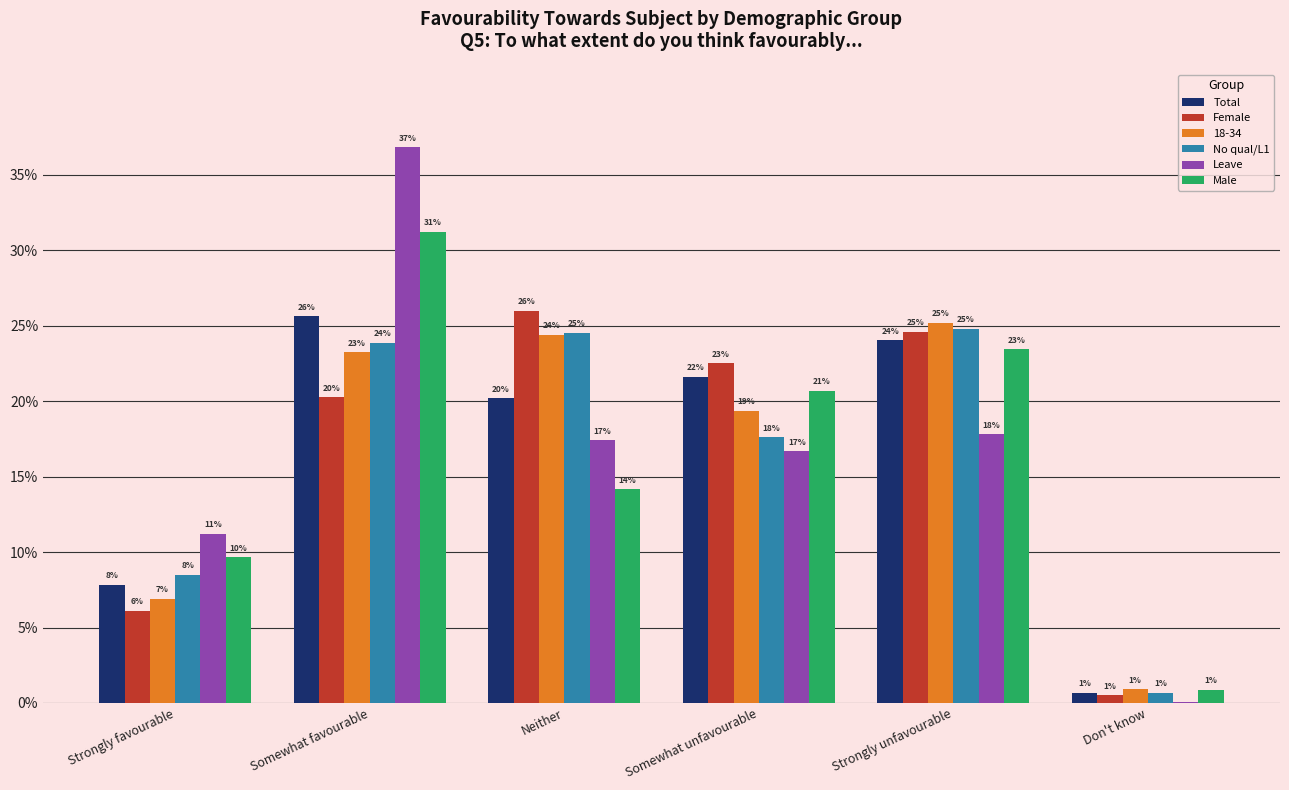

What are all the series names shown in the legend?

Total, Female, 18-34, No qual/L1, Leave, Male